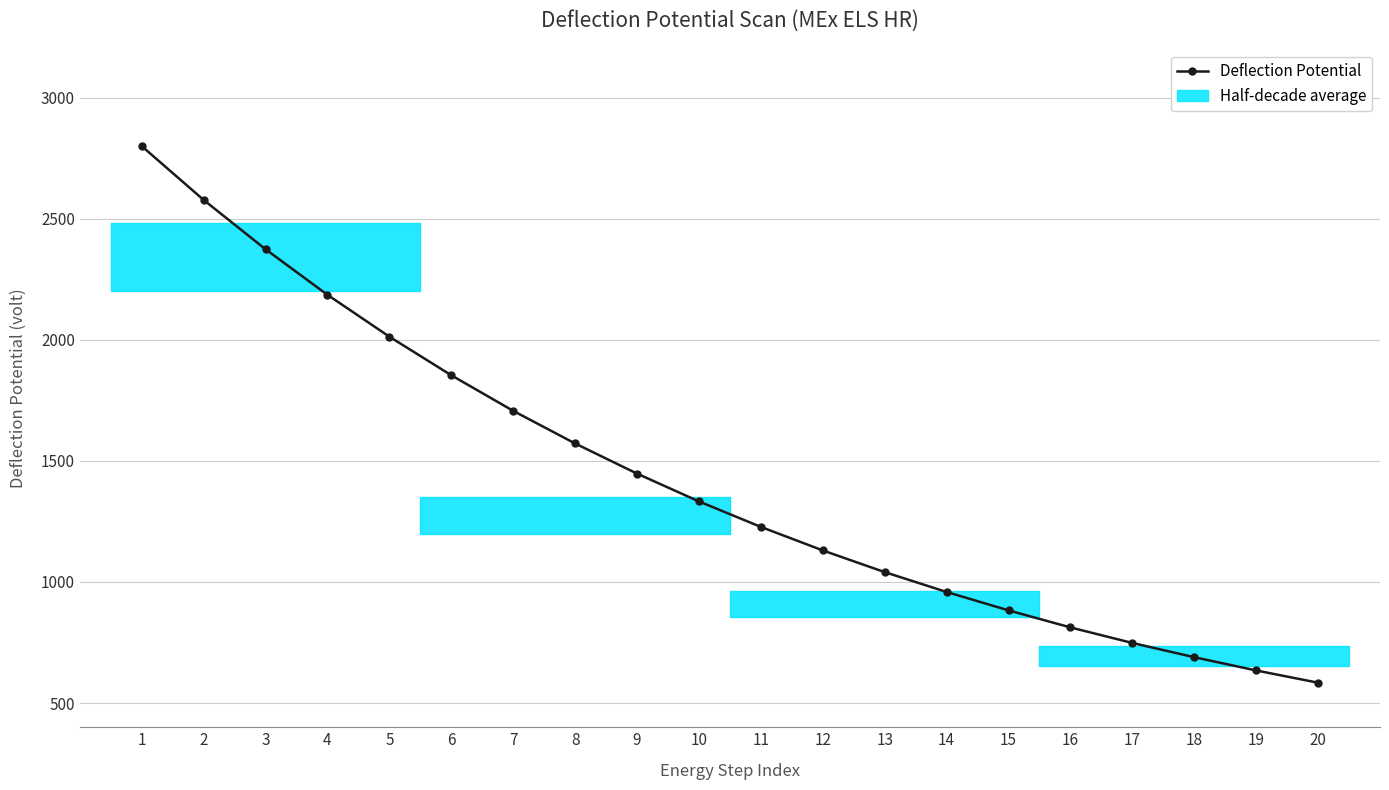

What is the difference between the second highest and minimum values?

1993.8